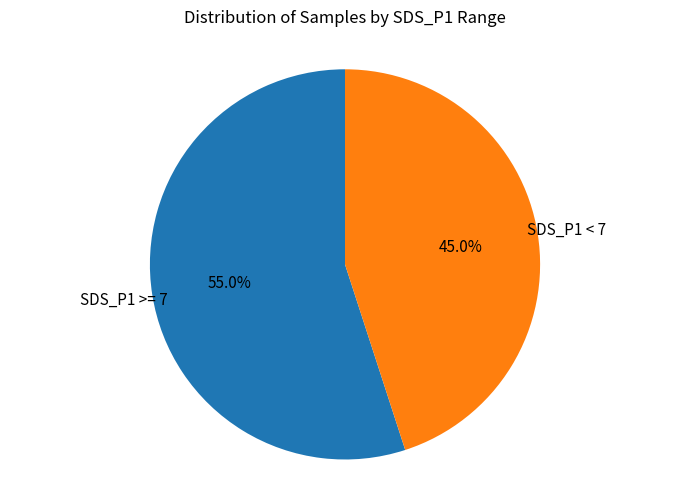

Does any single category account for the majority?

Yes